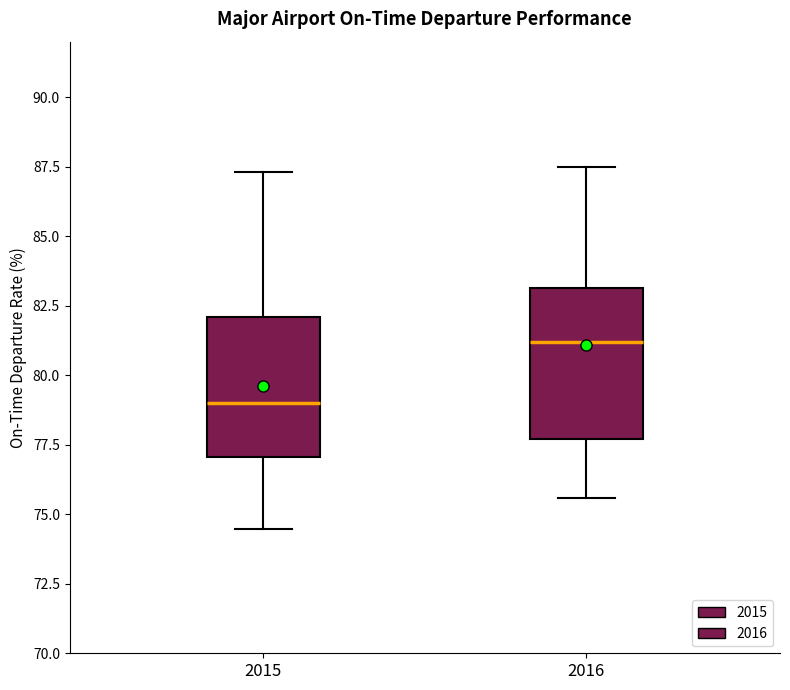

Which box's median line is the lowest?

2015